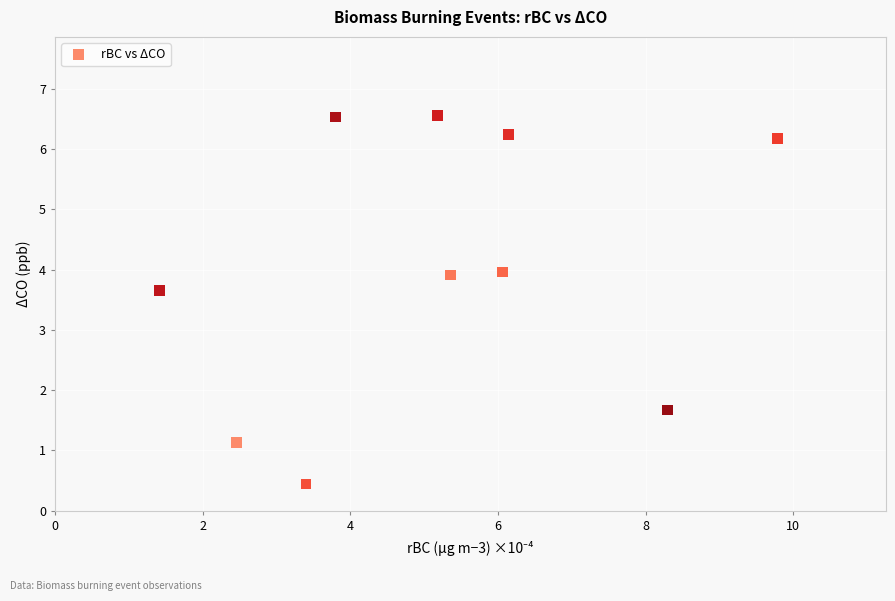

What is the range of X values (max minus min)?

8.4